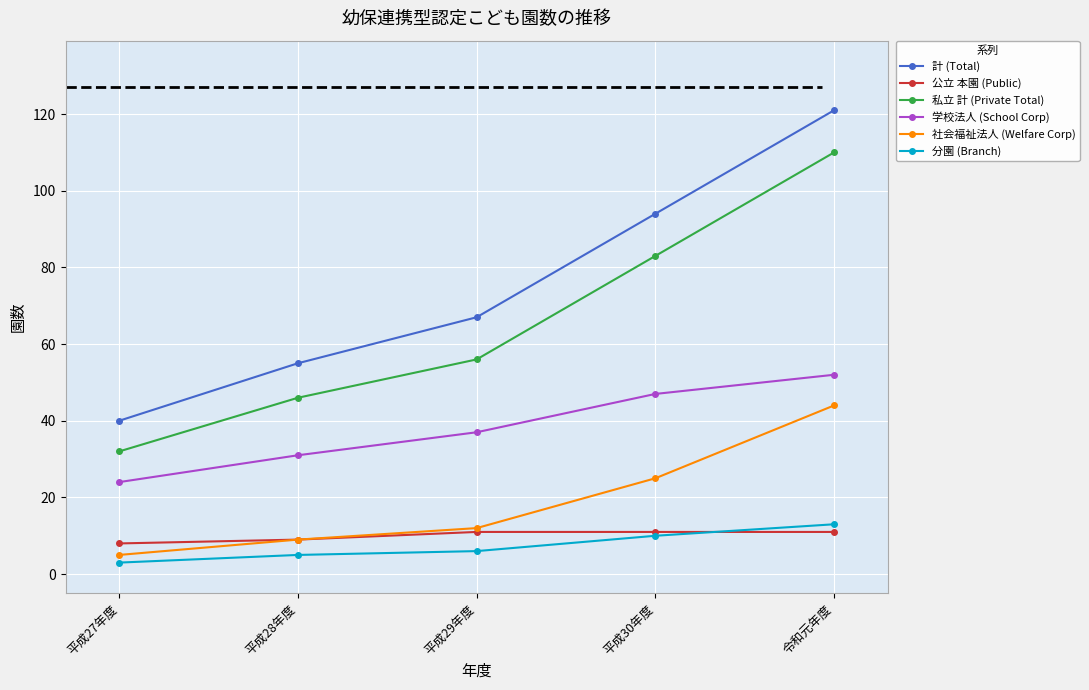

True or false: 学校法人 (School Corp) has more than 0 points higher than both neighbors.

False